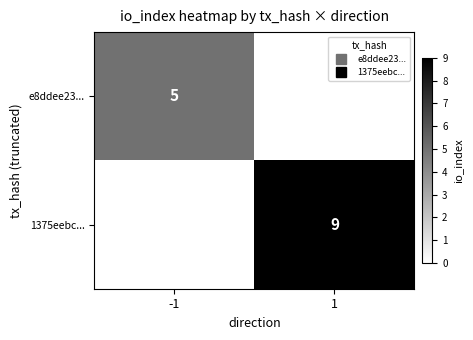

Between -1 and 1, which series saw the biggest shift?

1375eebc...